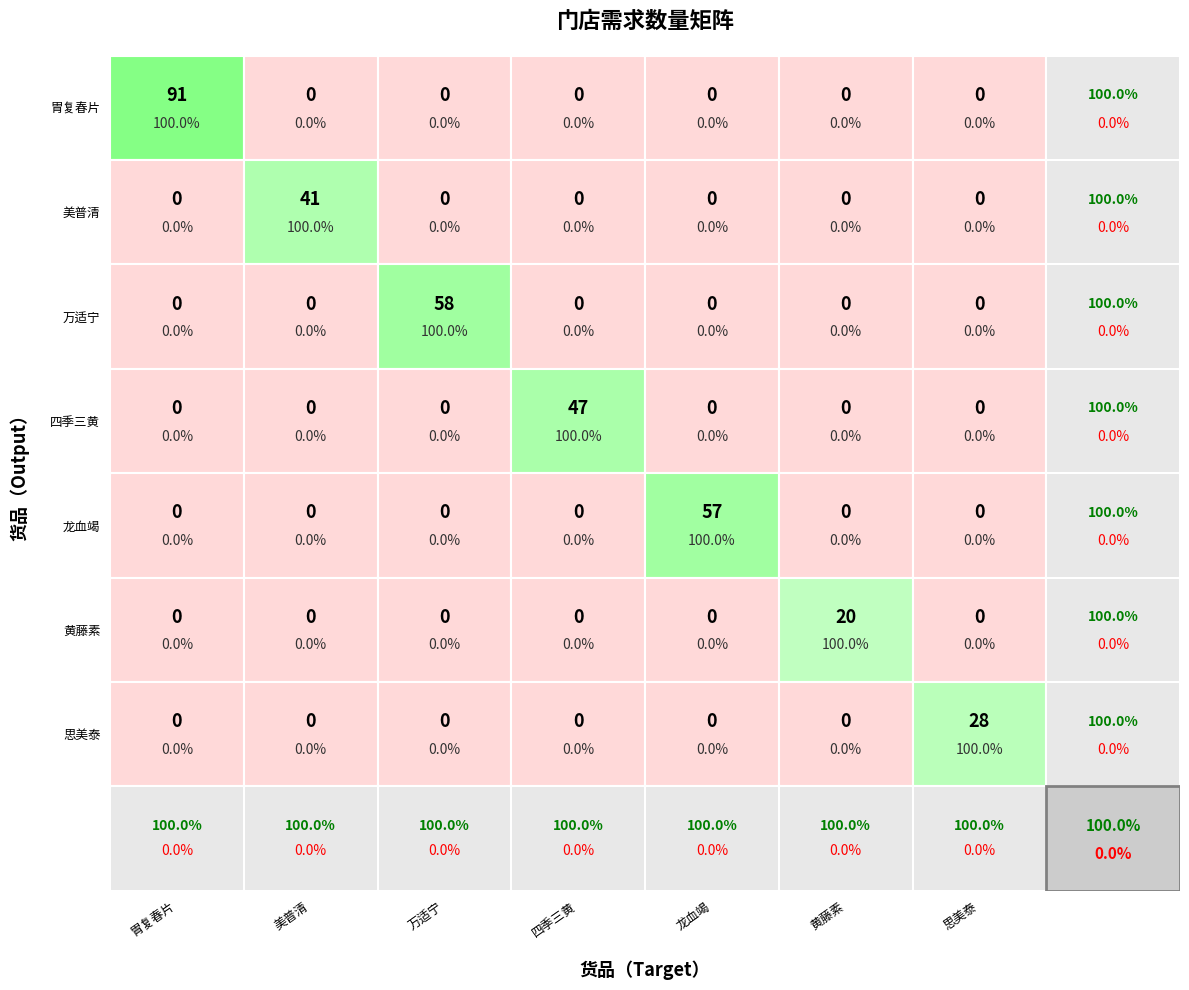

True or false: 四季三黄片 has a value of 0 at 6.

True